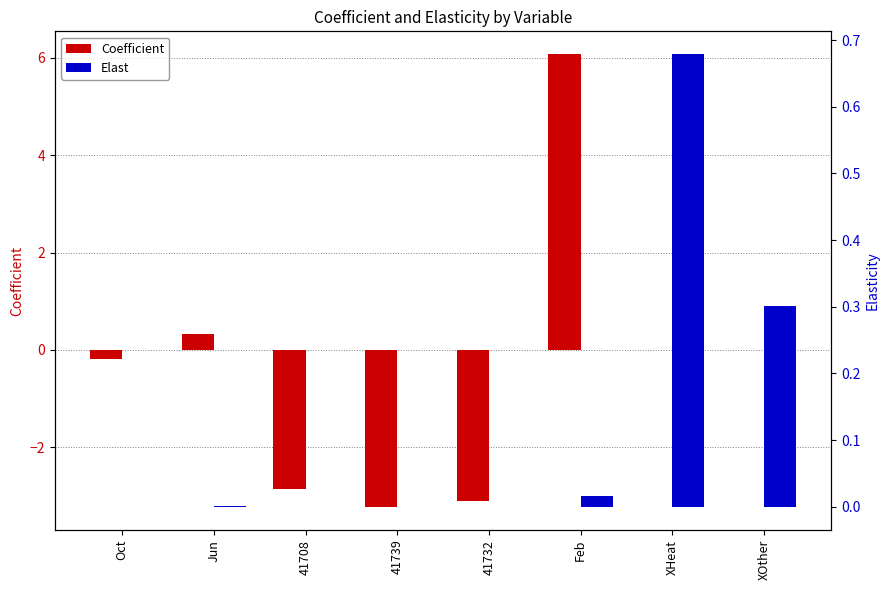

What is the value of the Elast bar at the 8th from the left?

0.3